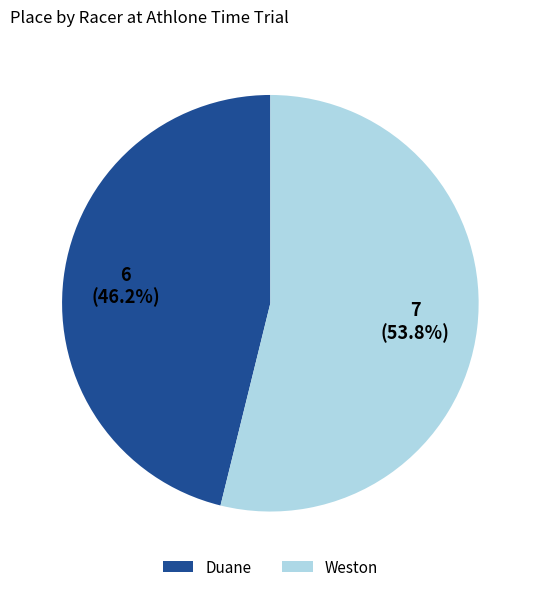

How many segments does this pie chart have?

2